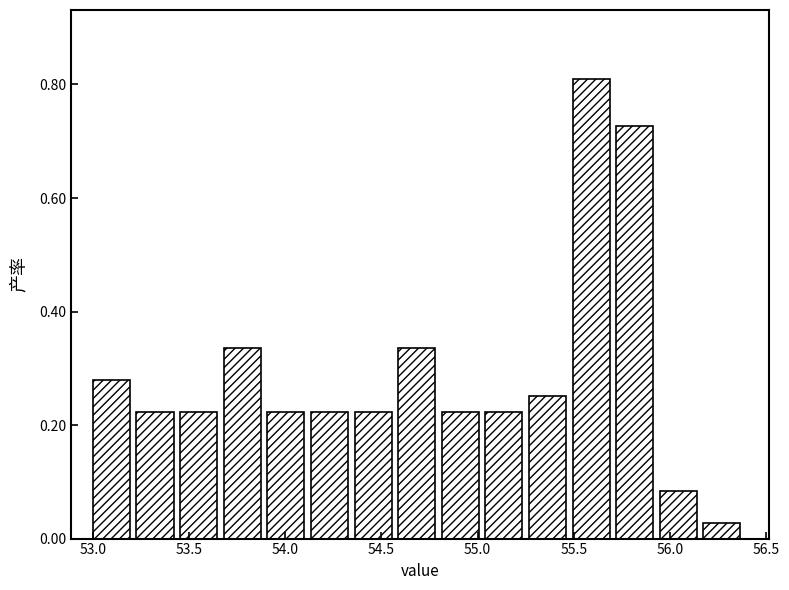

Reading left to right, list every bar in this chart as the range it spans on the x-axis followed by its height. Neither the bar edges nor the heights are printed on the chart, so give them approximately, as read against the axes.

53.00 to 53.25: 0.28
53.25 to 53.45: 0.22
53.45 to 53.70: 0.22
53.70 to 53.90: 0.34
53.90 to 54.15: 0.22
54.15 to 54.35: 0.22
54.35 to 54.60: 0.22
54.60 to 54.80: 0.34
54.80 to 55.05: 0.22
55.05 to 55.25: 0.22
55.25 to 55.50: 0.26
55.50 to 55.70: 0.80
55.70 to 55.95: 0.72
55.95 to 56.15: 0.08
56.15 to 56.40: 0.02